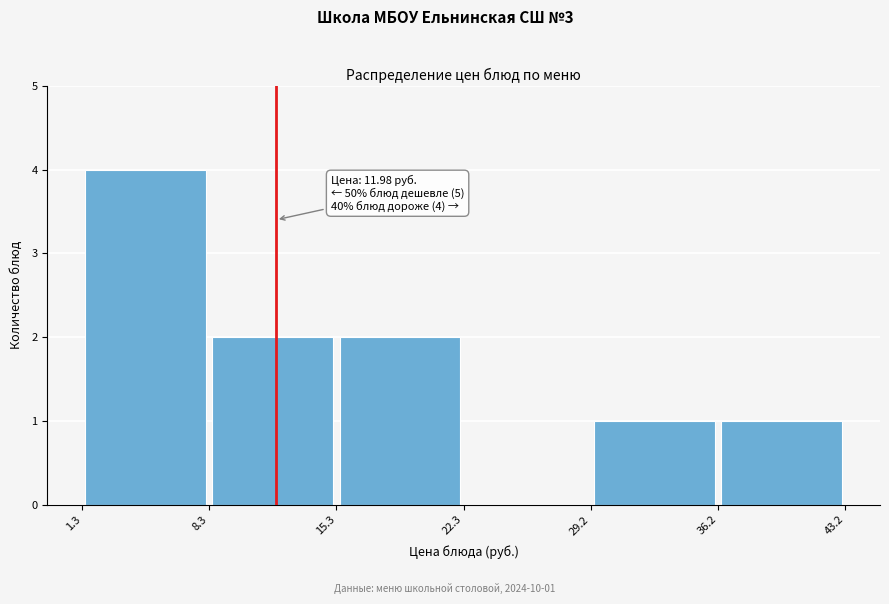

Over which range of the x-axis is the bar tallest?

1.3 to 8.3